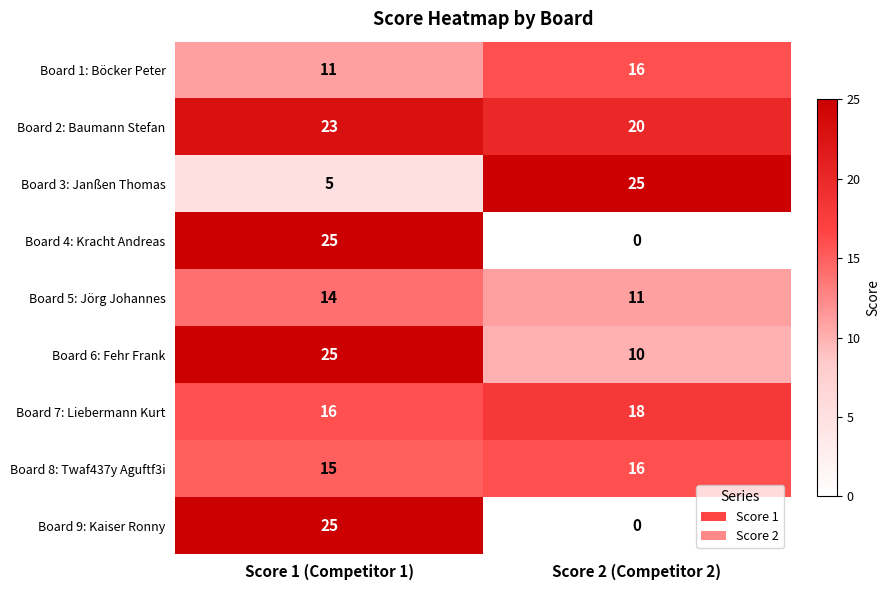

What is the spread (max minus min) of values at Score 1 (Competitor 1)?

20